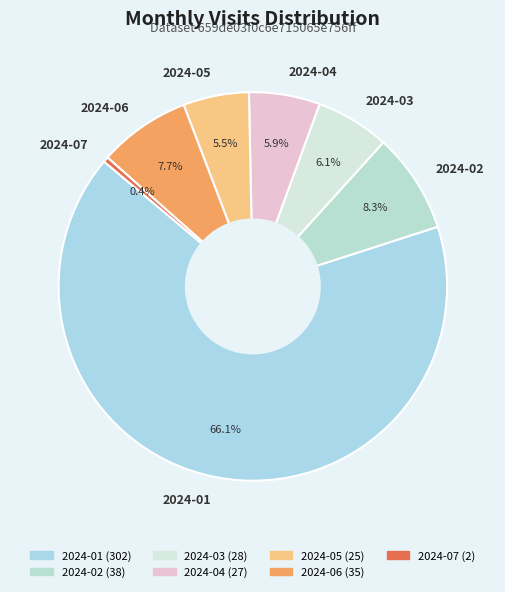

Count the number of slices in the pie.

7